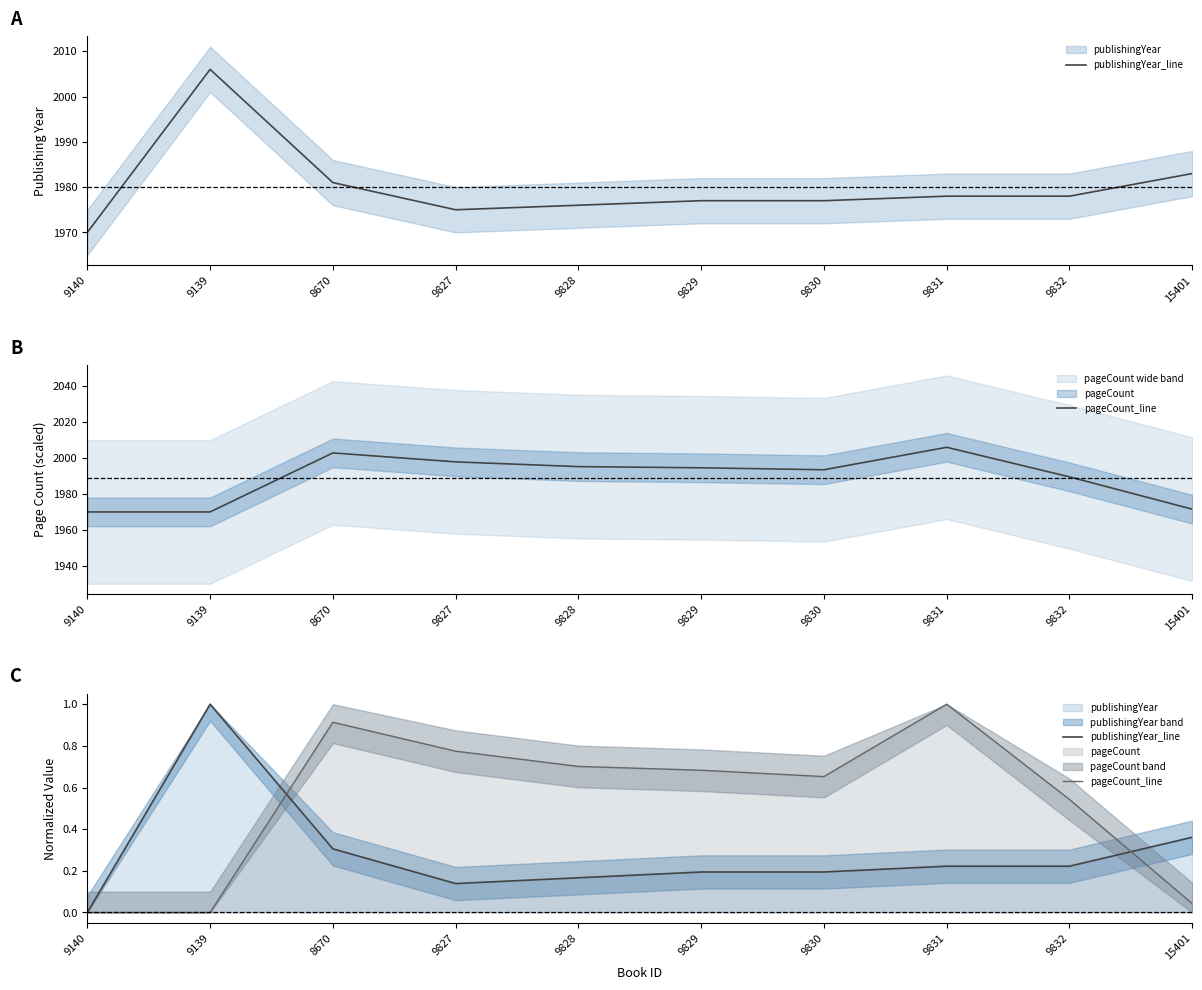

Rank the categories by publishingYear_line value from lowest to highest.

9140, 9827, 9828, 9829, 9830, 9831, 9832, 8670, 15401, 9139